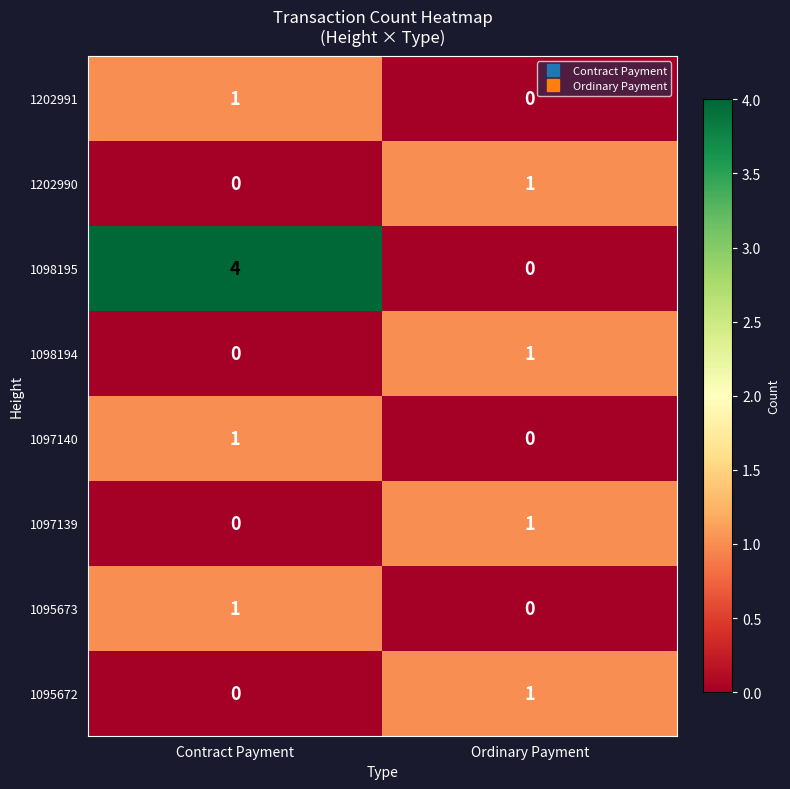

What is the sum of the 1098195 values at Contract Payment and Ordinary Payment?

4